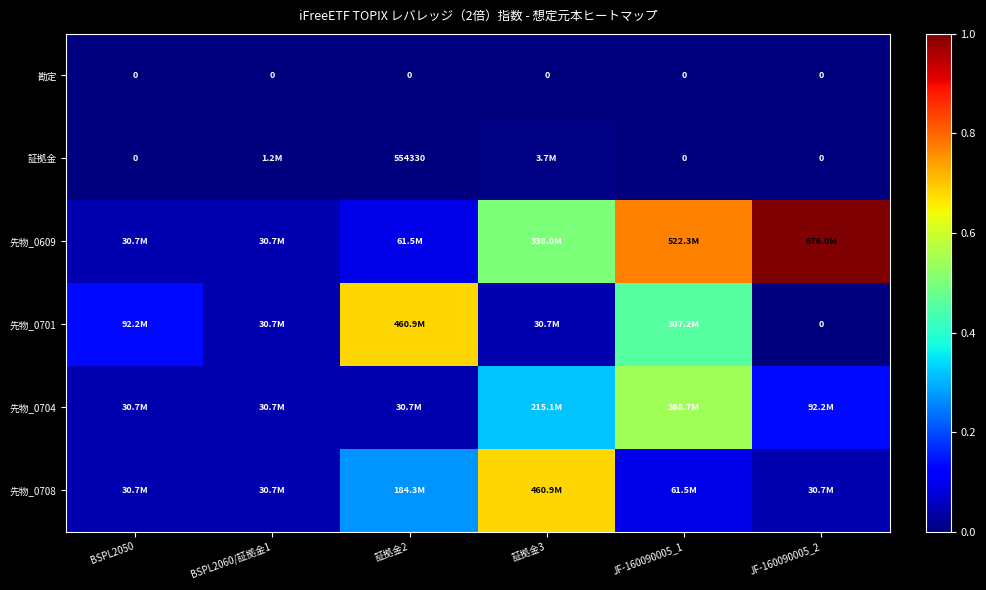

What is the maximum value shown in the chart?

1.0